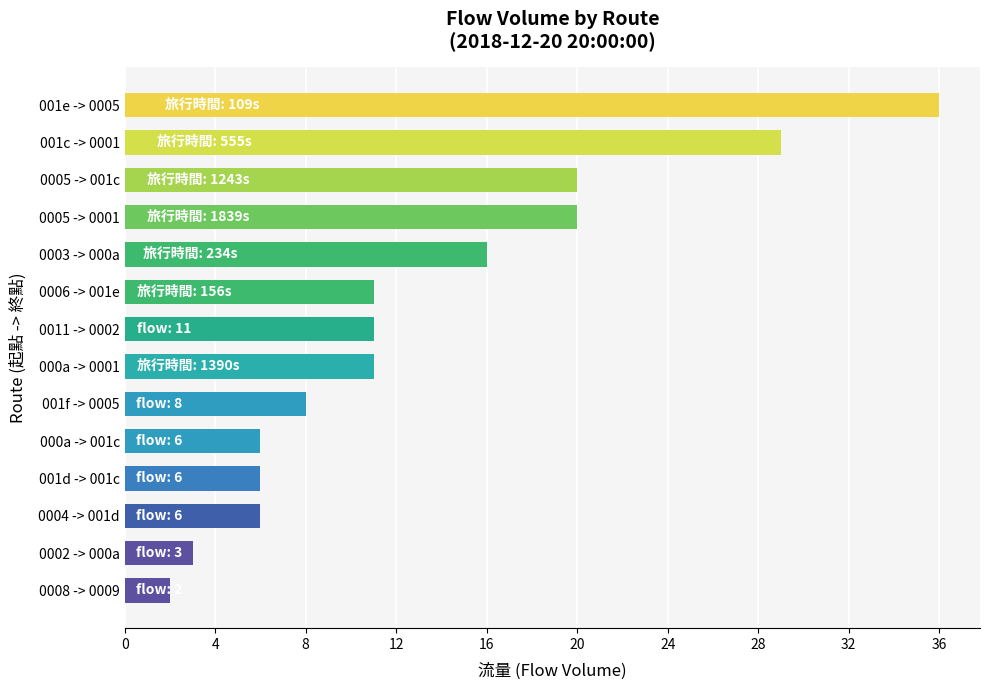

Reading bottom to top, what are all the values shown in this chart?

0008 -> 0009=2	0002 -> 000a=3	0004 -> 001d=6	001d -> 001c=6	000a -> 001c=6	001f -> 0005=8	000a -> 0001=11	0011 -> 0002=11	0006 -> 001e=11	0003 -> 000a=16	0005 -> 0001=20	0005 -> 001c=20	001c -> 0001=29	001e -> 0005=36